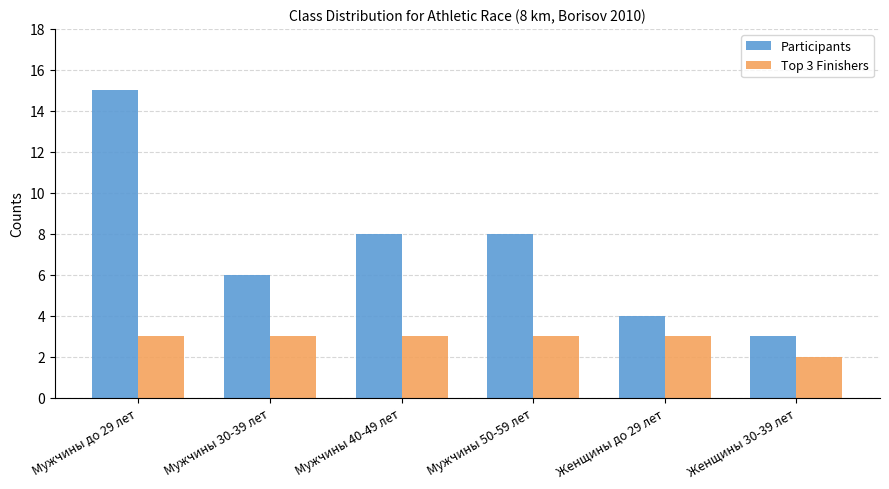

Between Мужчины до 29 лет and Мужчины 50-59 лет, which series saw the biggest shift?

Participants